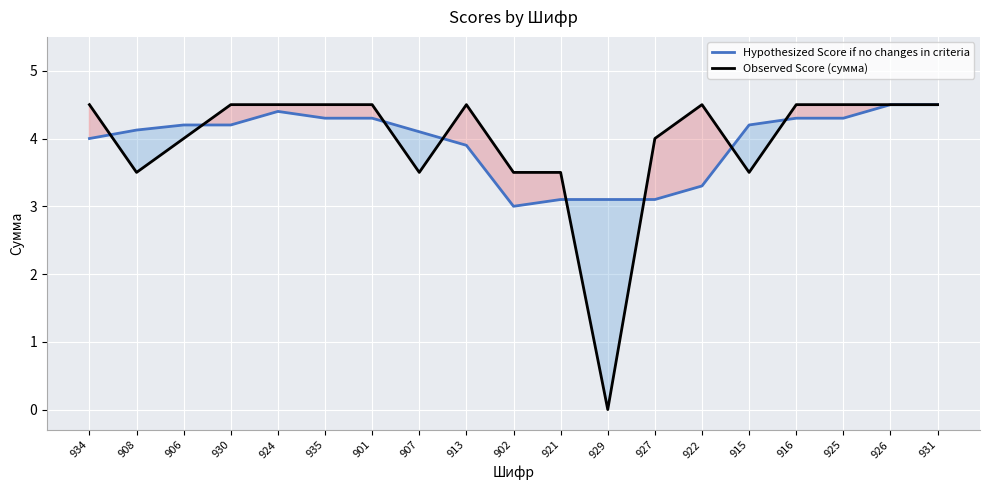

Does the chart display data point markers on the line(s)?

No